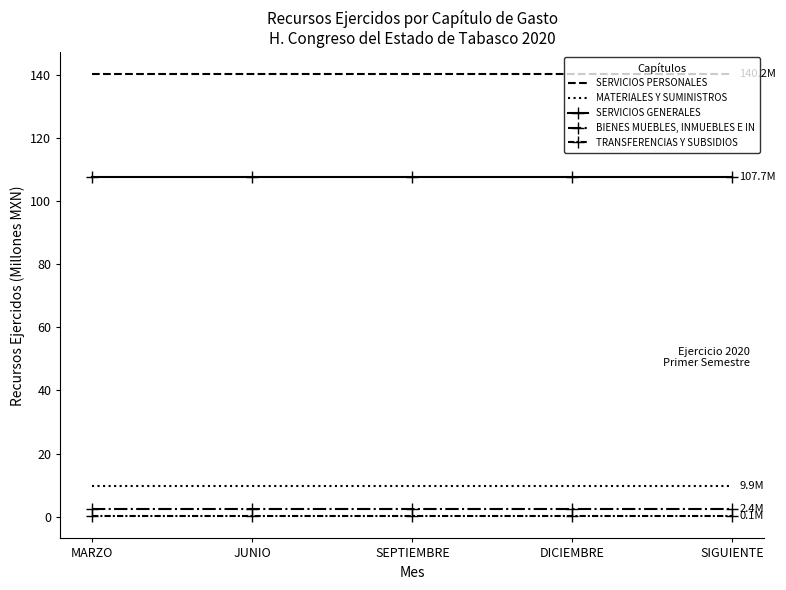

How many series are shown in this chart?

5